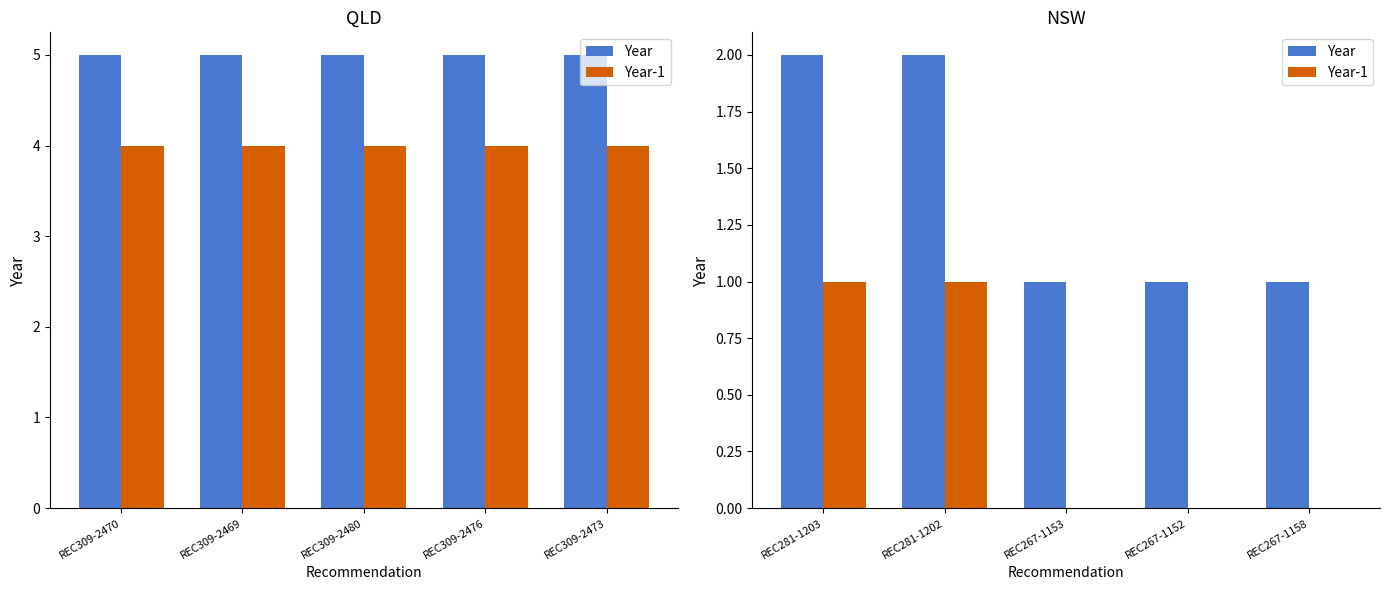

True or false: Year-1 has a value of 1 at REC267-1158.

False